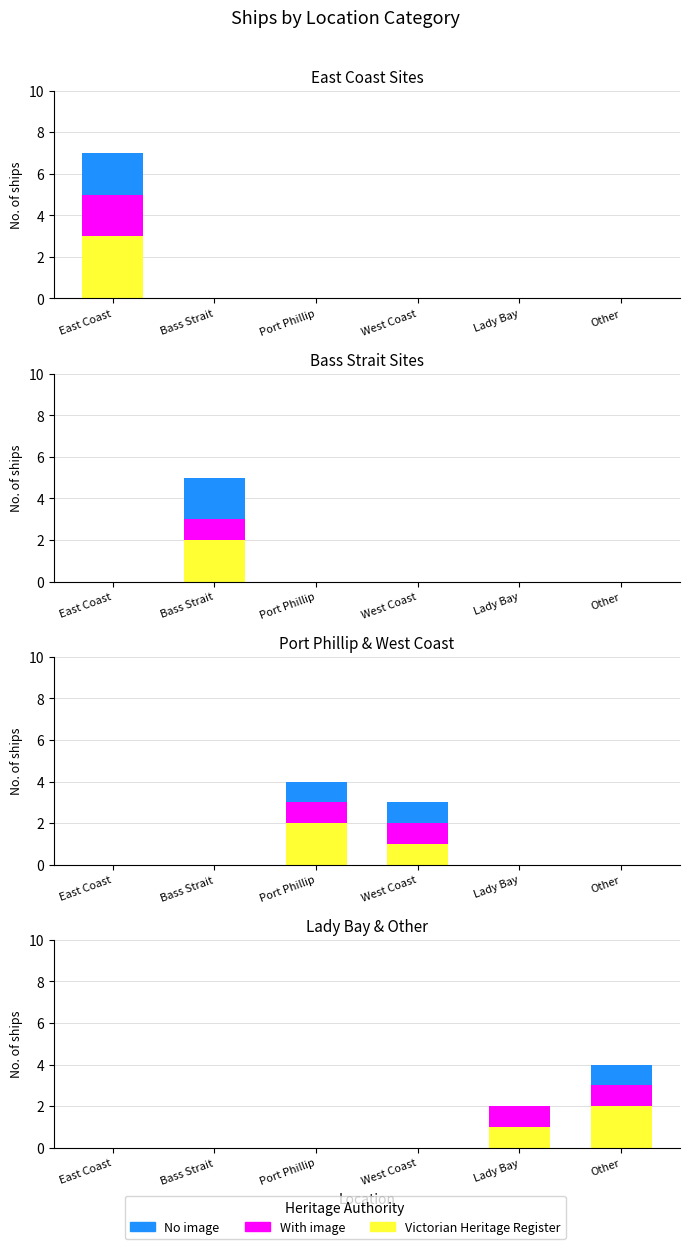

Between Lady Bay and Other, which is larger?

Other